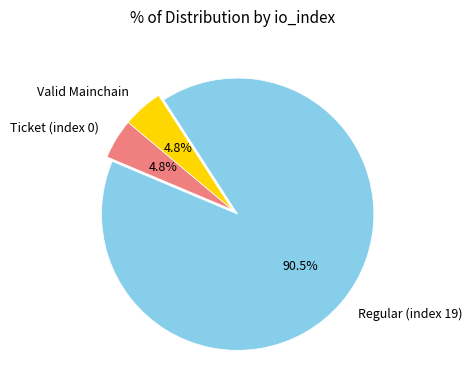

To the nearest percent, what is the average slice percentage?

33%